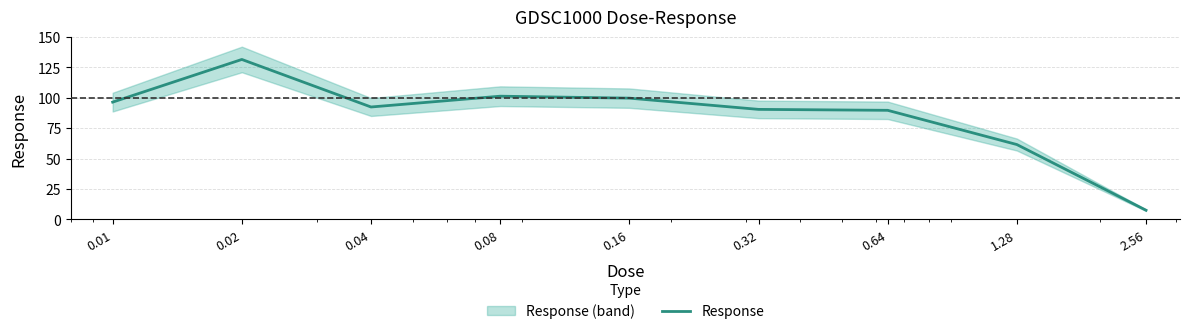

What is the difference between the maximum and minimum values?

124.2